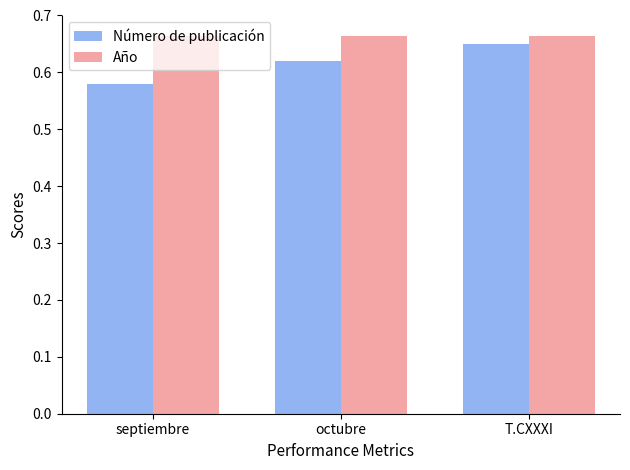

Count the Número de publicación values in the range 0 to 1.

3